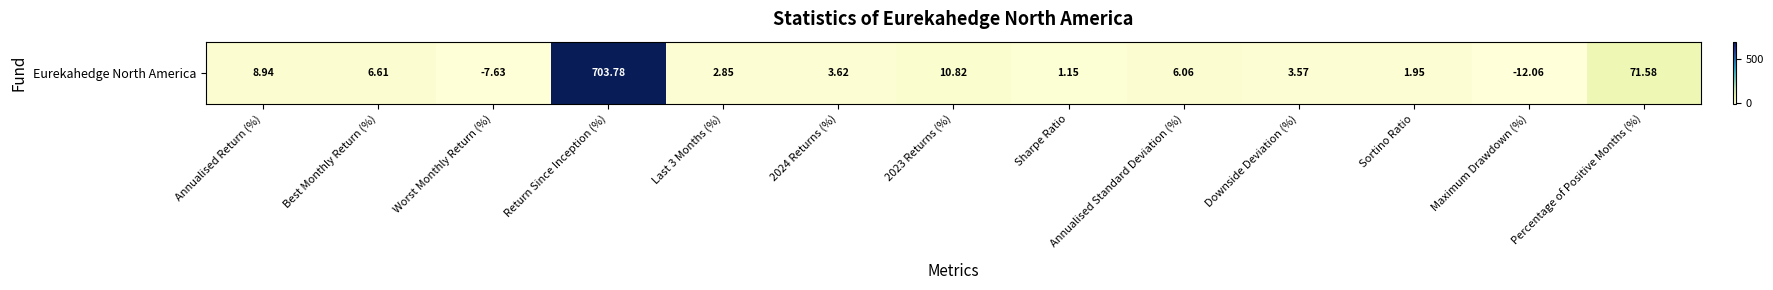

What is the change in value from Worst Monthly Return (%) to Last 3 Months (%)?

+10.5